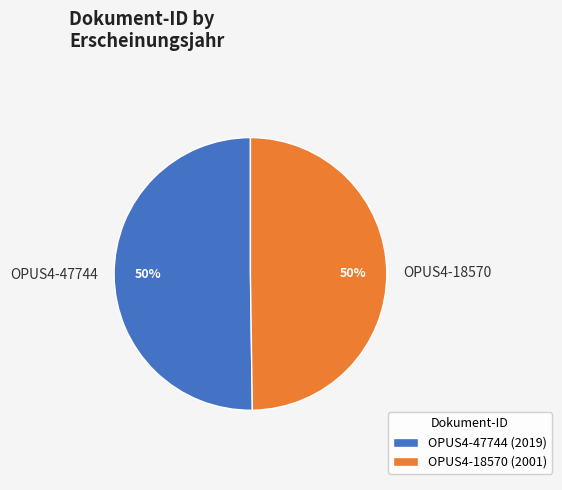

Combined, do OPUS4-18570 and OPUS4-47744 account for over 50%?

Yes